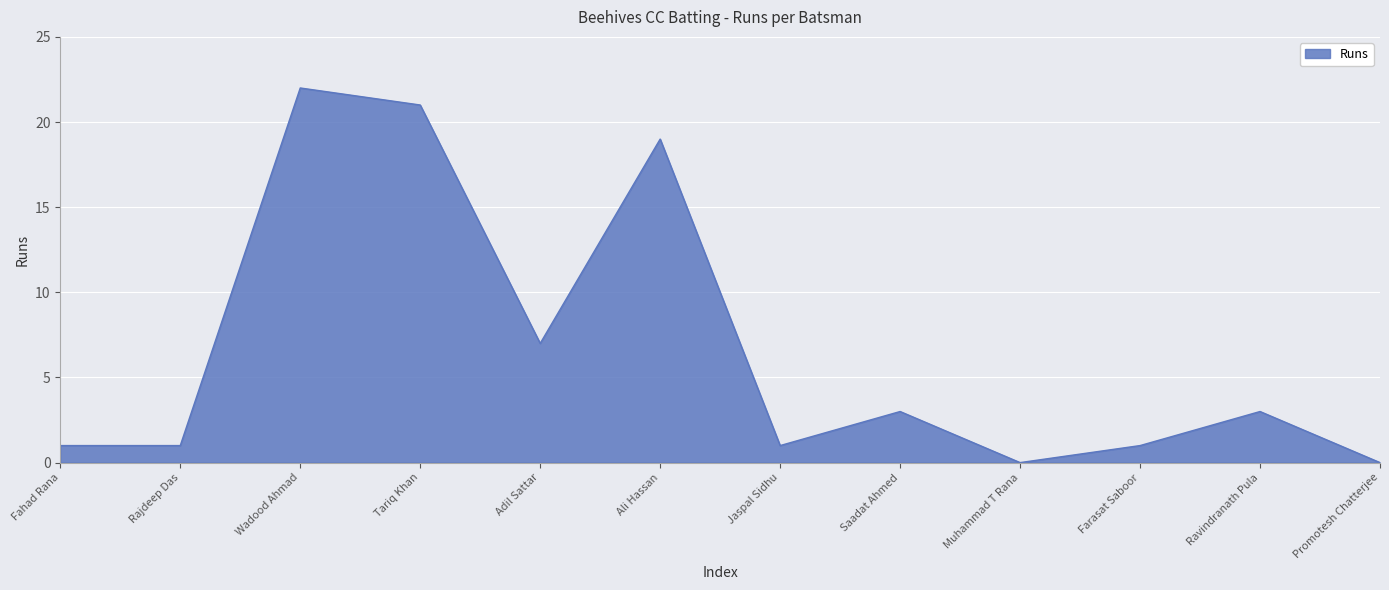

True or false: the data has more than 2 interior local peaks.

True